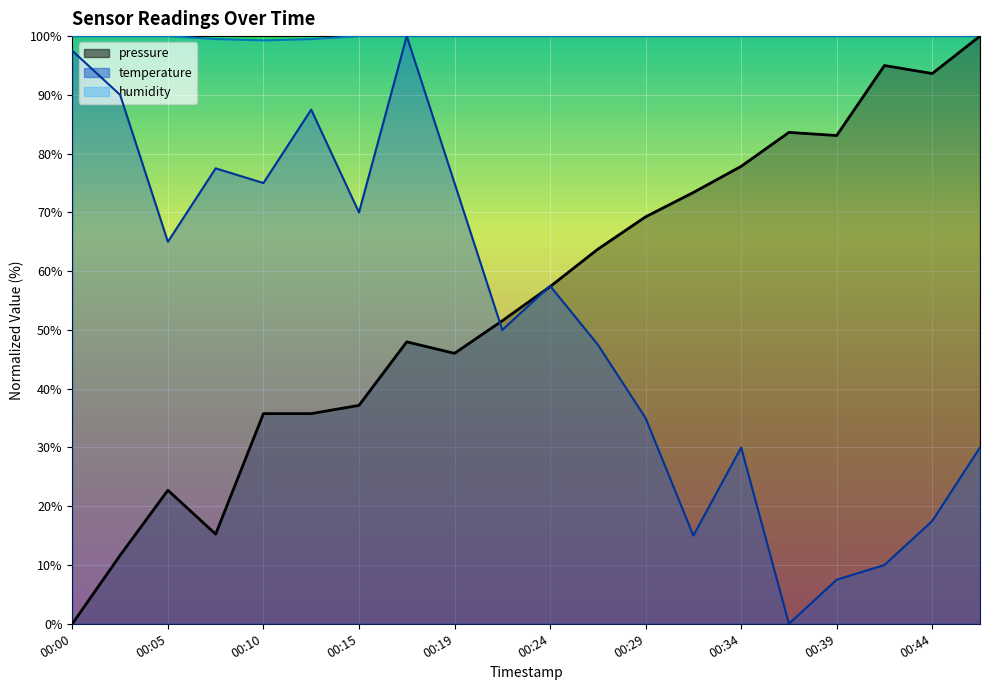

Which series changed the most between 00:12 and 00:24?

temperature